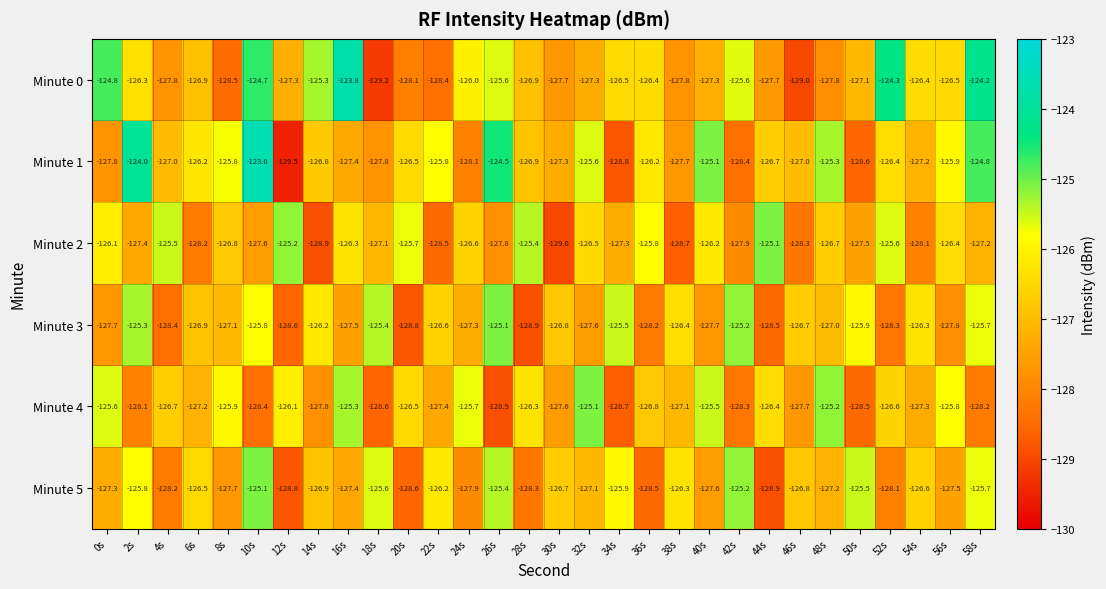

What is the sum of all Minute 2 values?

-3809.4